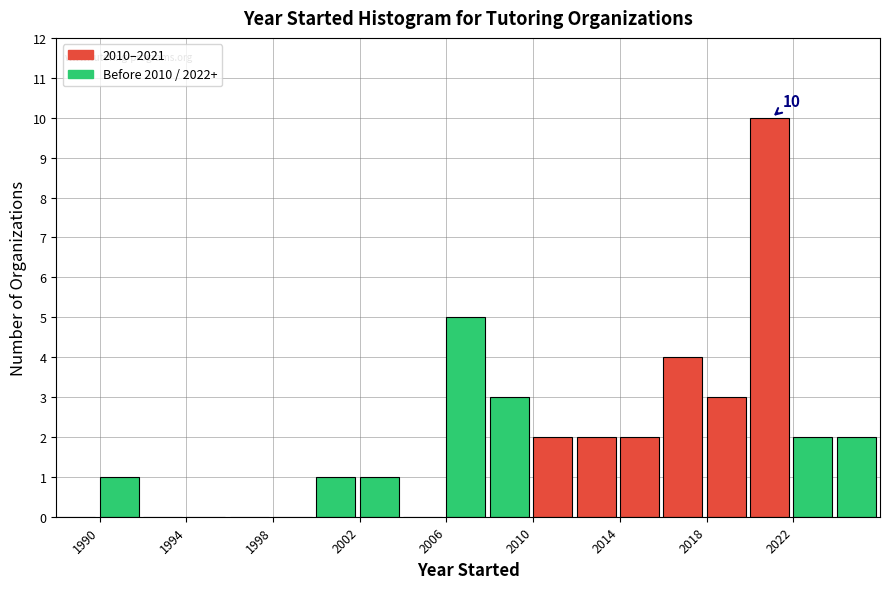

Which range on the x-axis has the tallest bar?

2020 to 2022